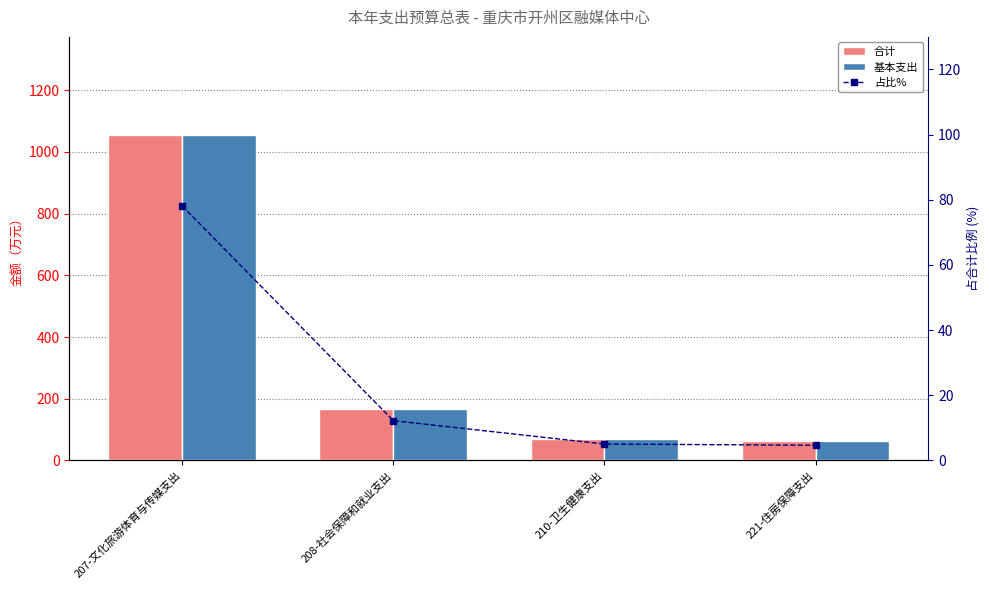

Reading left to right, list all the values displayed in this chart.

合计: 207-文化旅游体育与传媒支出=1056.1	208-社会保障和就业支出=165.2	210-卫生健康支出=68.1	221-住房保障支出=63.1
基本支出: 207-文化旅游体育与传媒支出=1056.1	208-社会保障和就业支出=165.2	210-卫生健康支出=68.1	221-住房保障支出=63.1
占比%: 207-文化旅游体育与传媒支出=78.1	208-社会保障和就业支出=12.2	210-卫生健康支出=5.0	221-住房保障支出=4.7